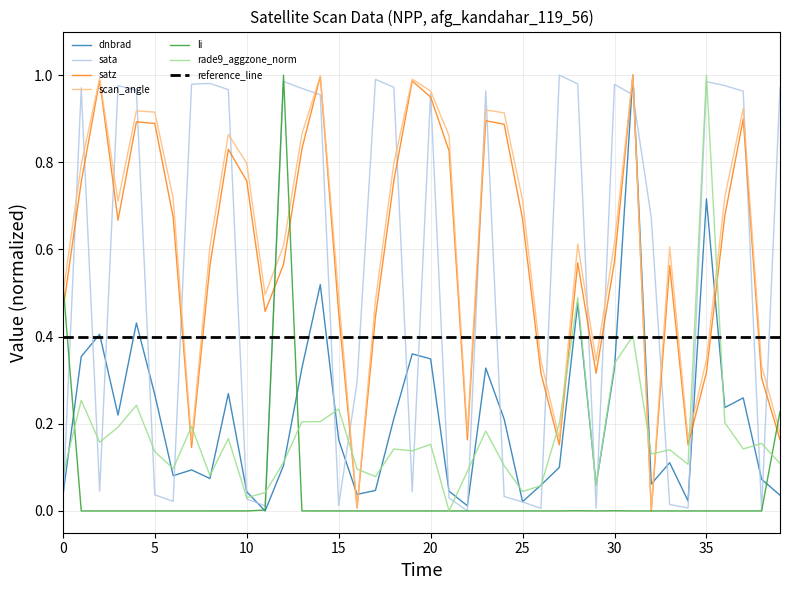

How many values in the dnbrad series exceed 0?

39